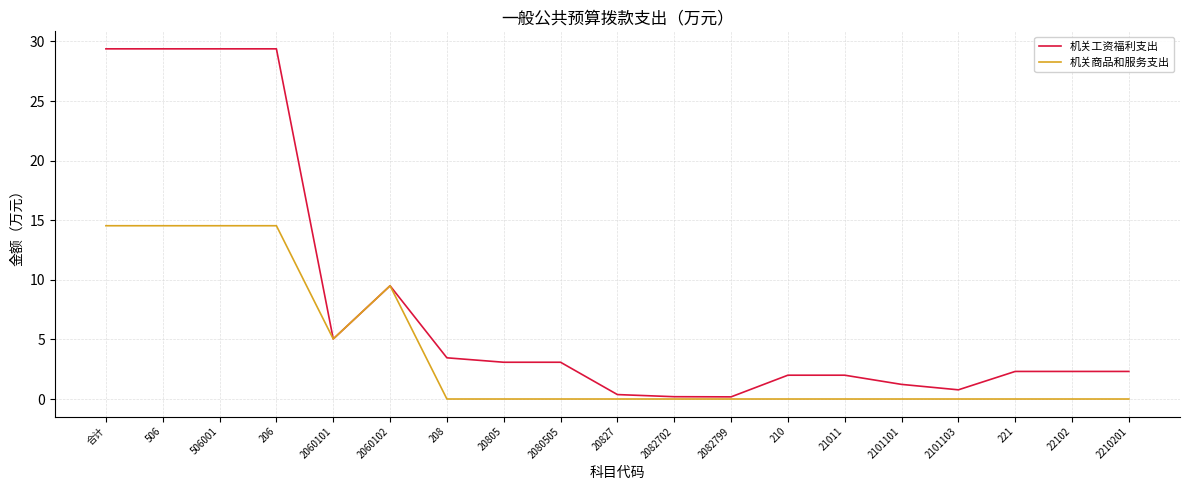

Which series has the largest range (max minus min)?

机关工资福利支出